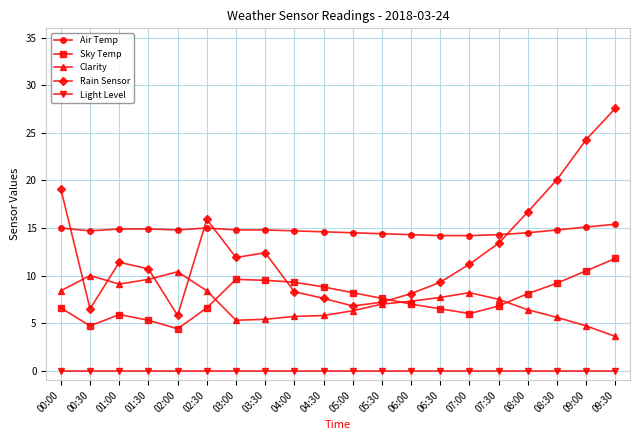

At which category is the sum across all series the highest?

09:30